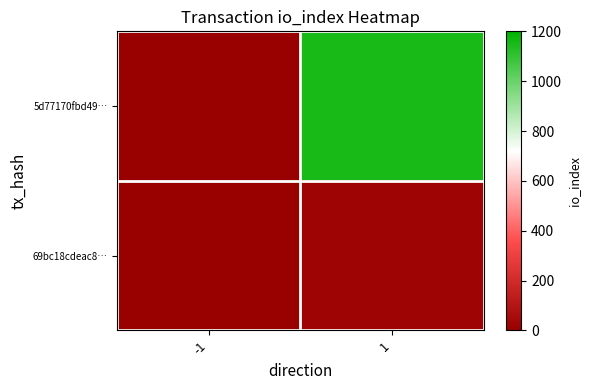

Between 1 and -1, which is larger?

1